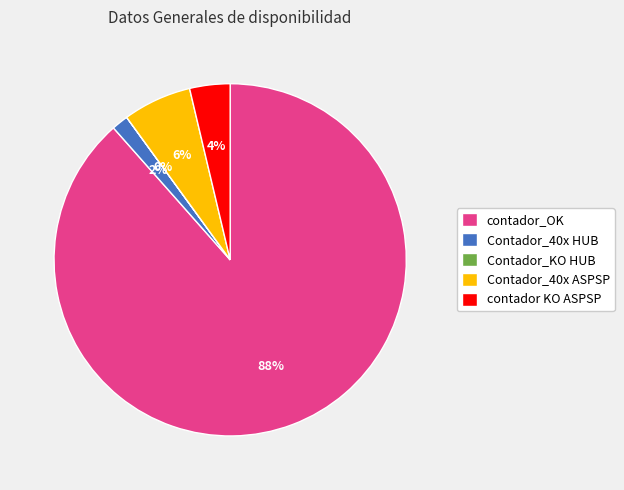

Between contador KO ASPSP and Contador_40x HUB, which is larger?

contador KO ASPSP